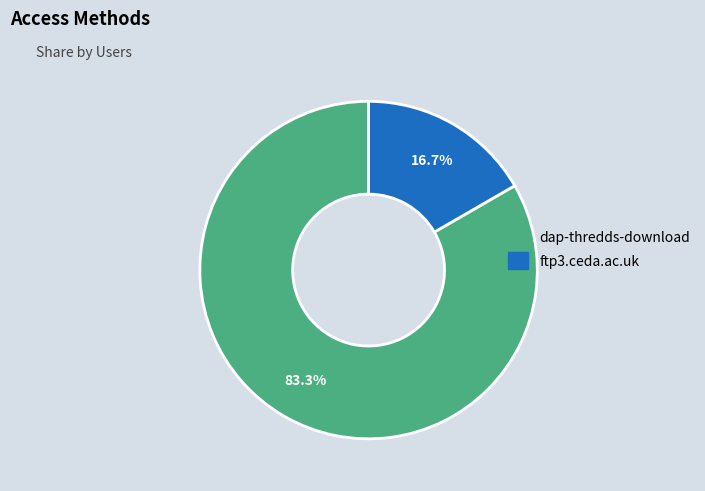

Count the number of slices in the pie.

2